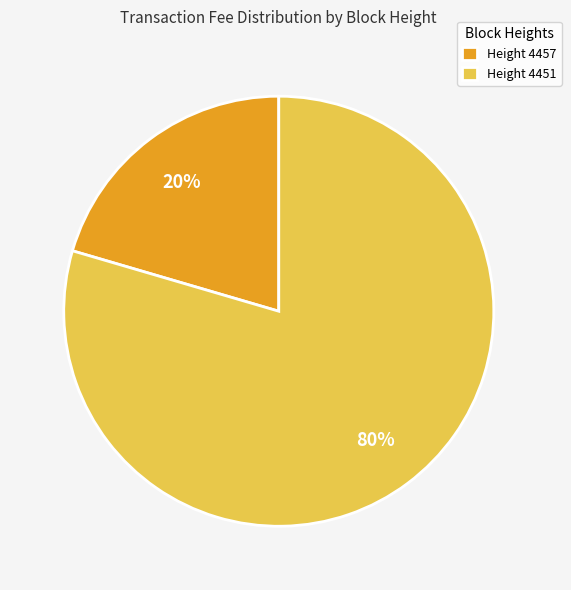

Count the number of slices in the pie.

2